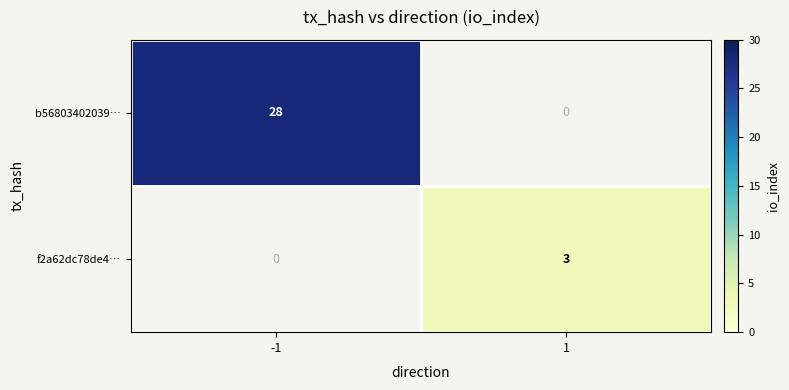

Is it true that b56803402039… equals 28 at -1?

True